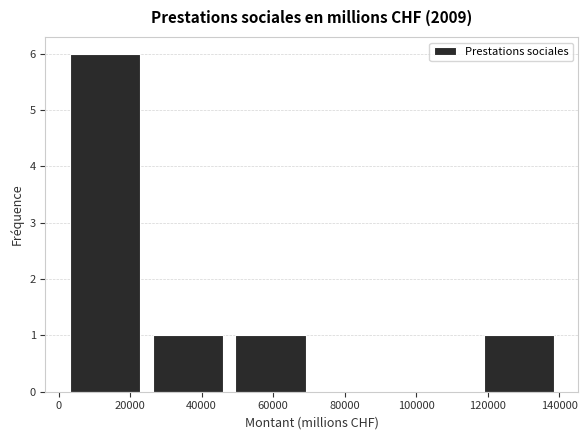

Over which range of the x-axis is the bar tallest?

2000 to 24000